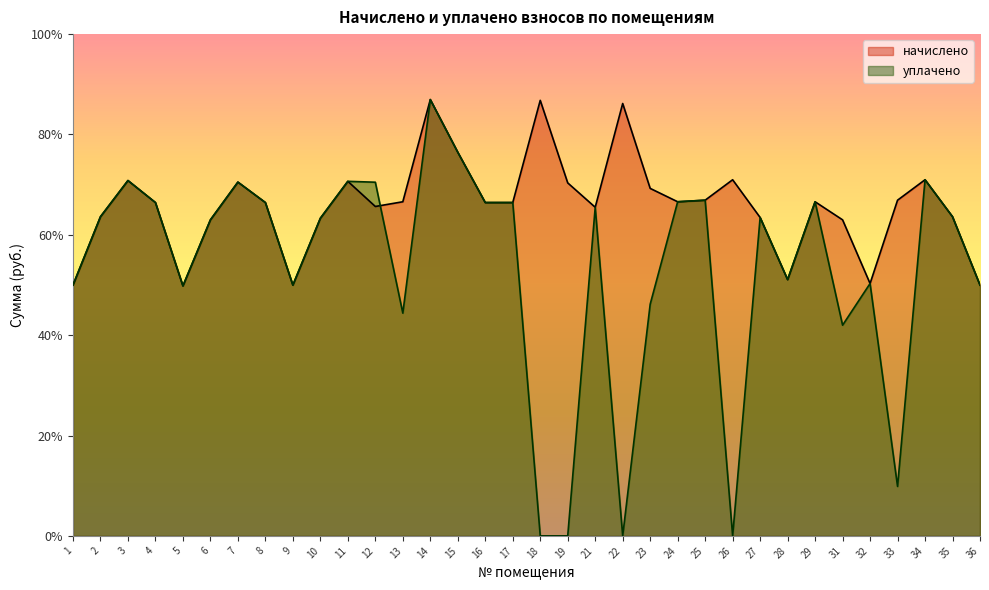

Count the number of categories in the chart.

34